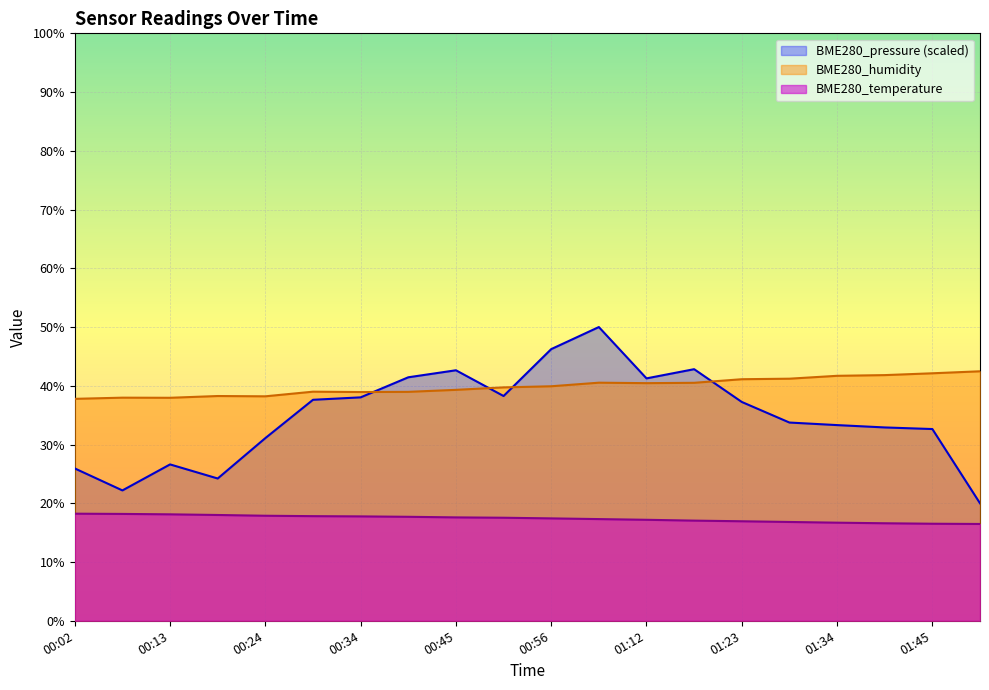

How many series are shown in this chart?

3